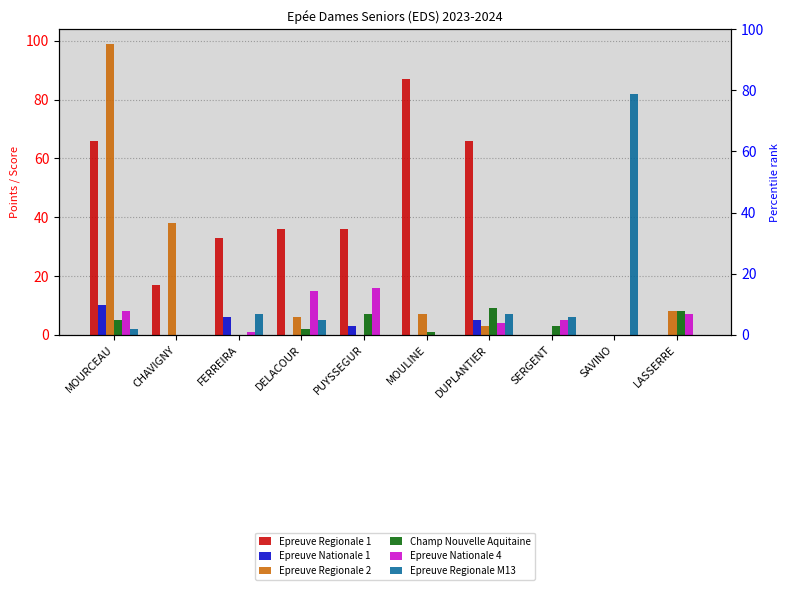

How many values in the Epreuve Regionale 2 series exceed 6?

4